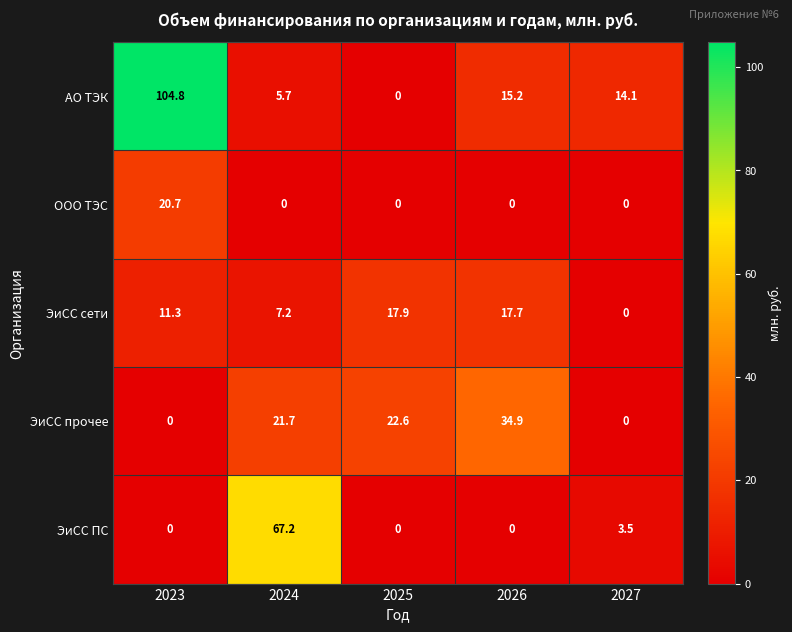

True or false: ЭиСС ПС has a value of 0.0 at 2025.

True